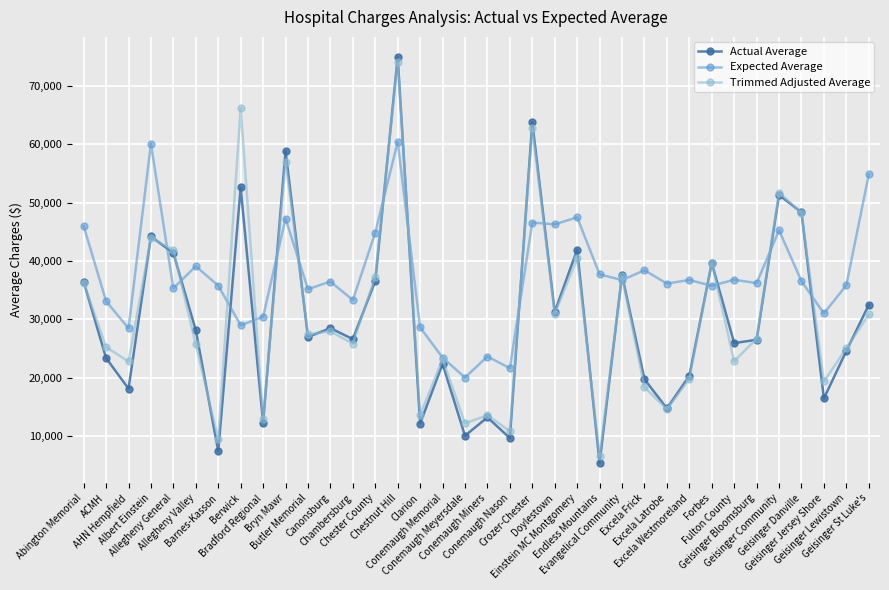

What is the sum of all Actual Average values?

1084304